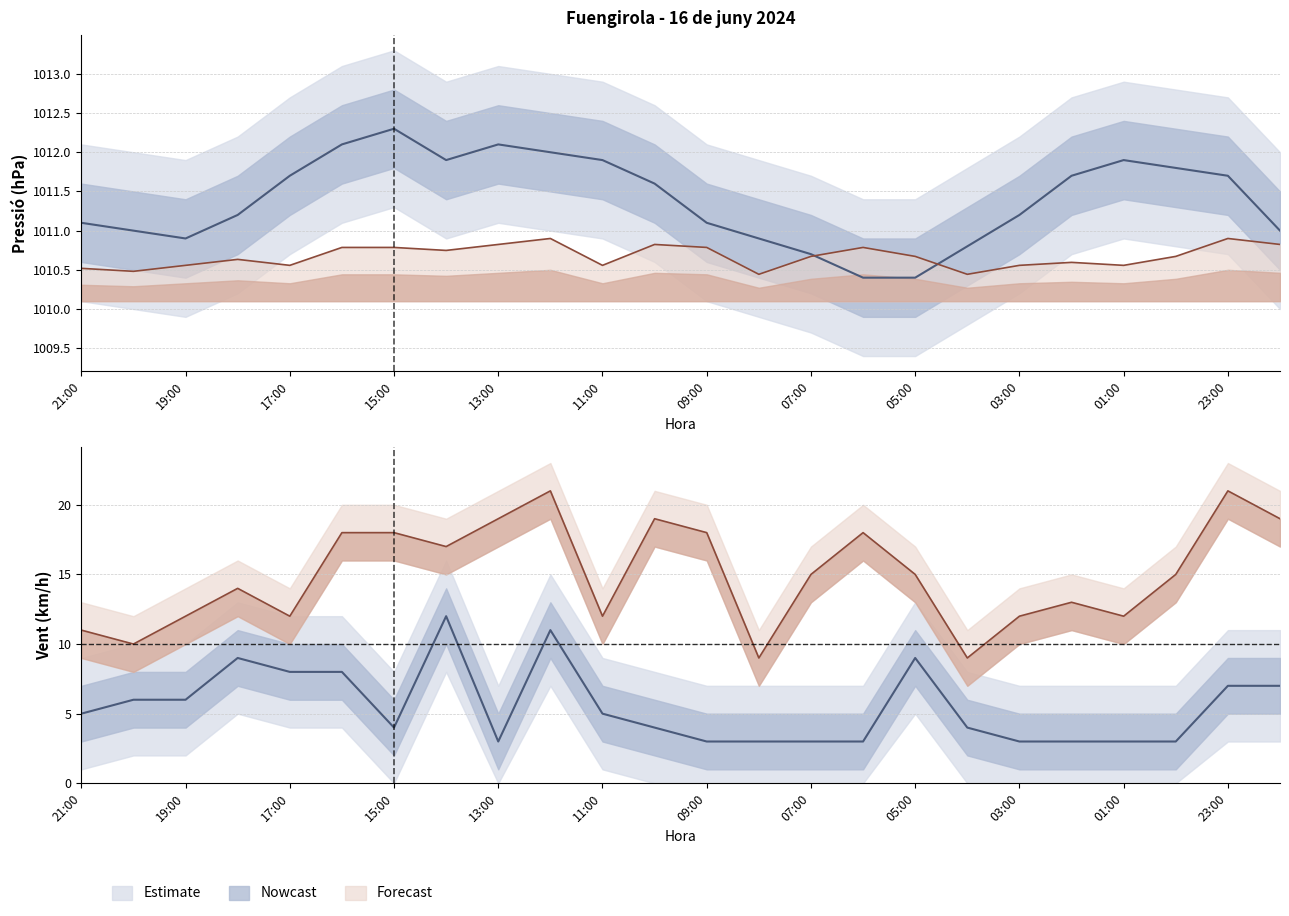

What is the total value across all series at 10:00?

2026.4